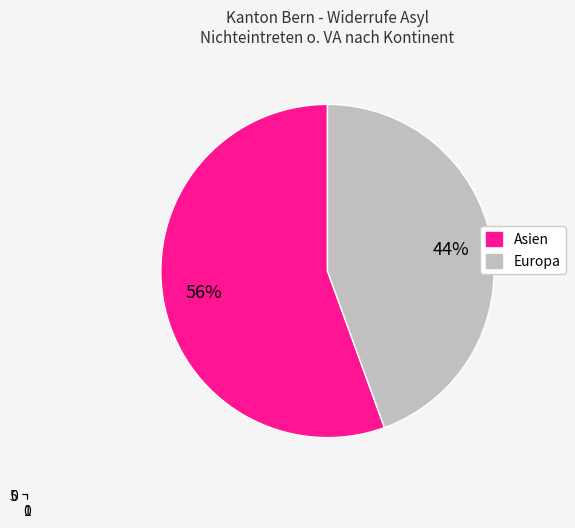

What is the largest slice in the pie chart?

Asien